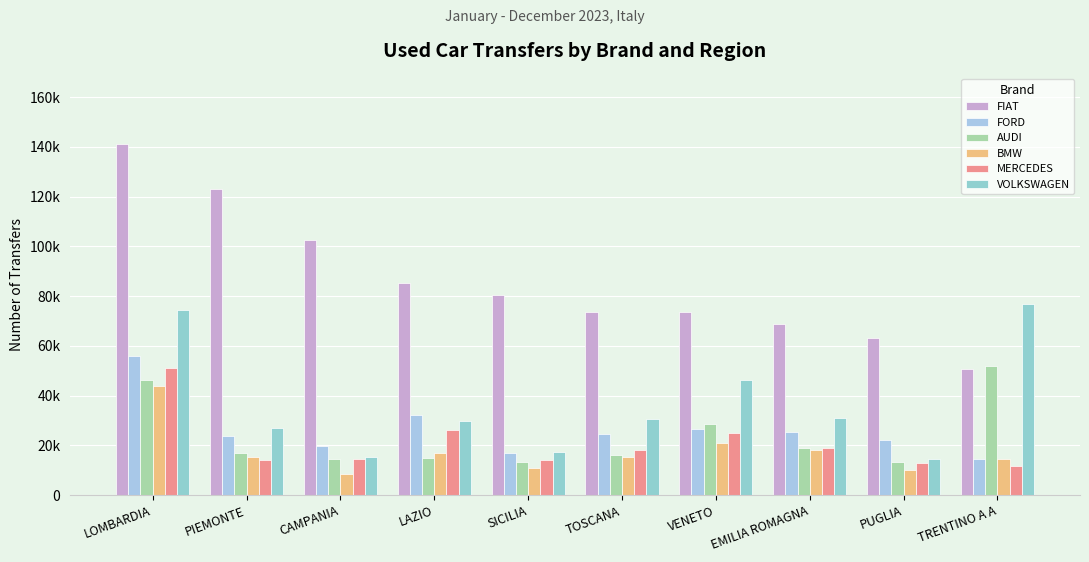

At which category is the sum across all series the highest?

LOMBARDIA